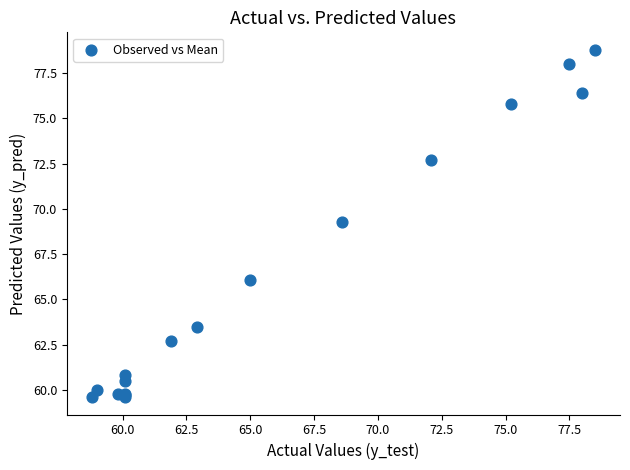

What Y value in the scatter plot is closest to 69?

69.3